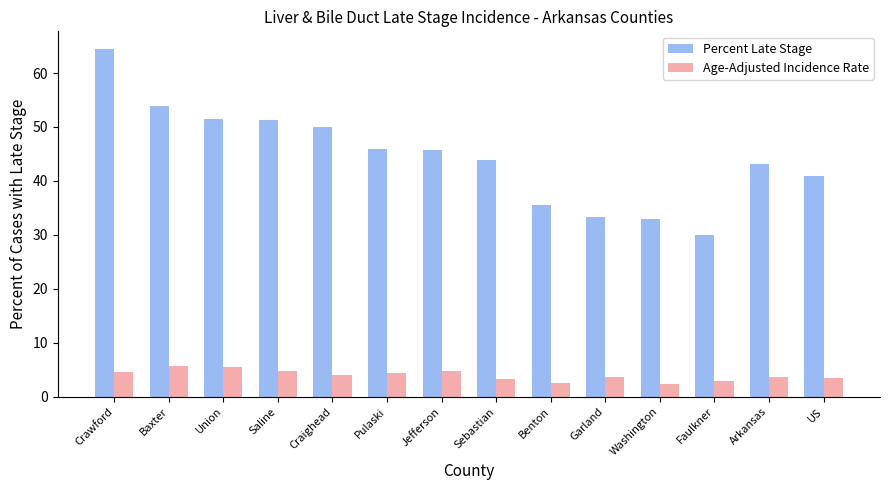

True or false: Age-Adjusted Incidence Rate has a value of 7.3 at Crawford.

False